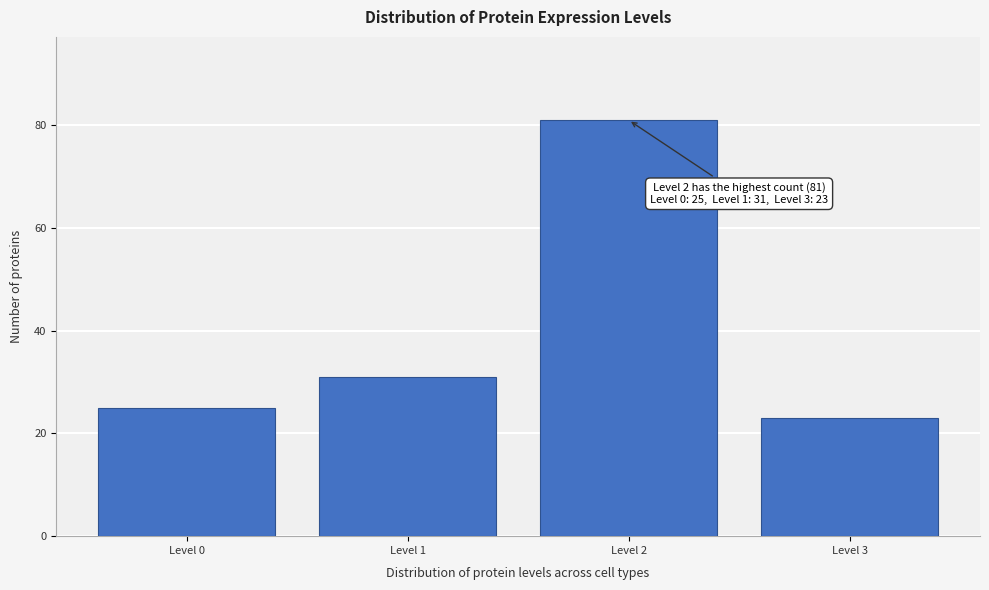

Reading left to right, what are all the values shown in this chart?

25	31	81	23